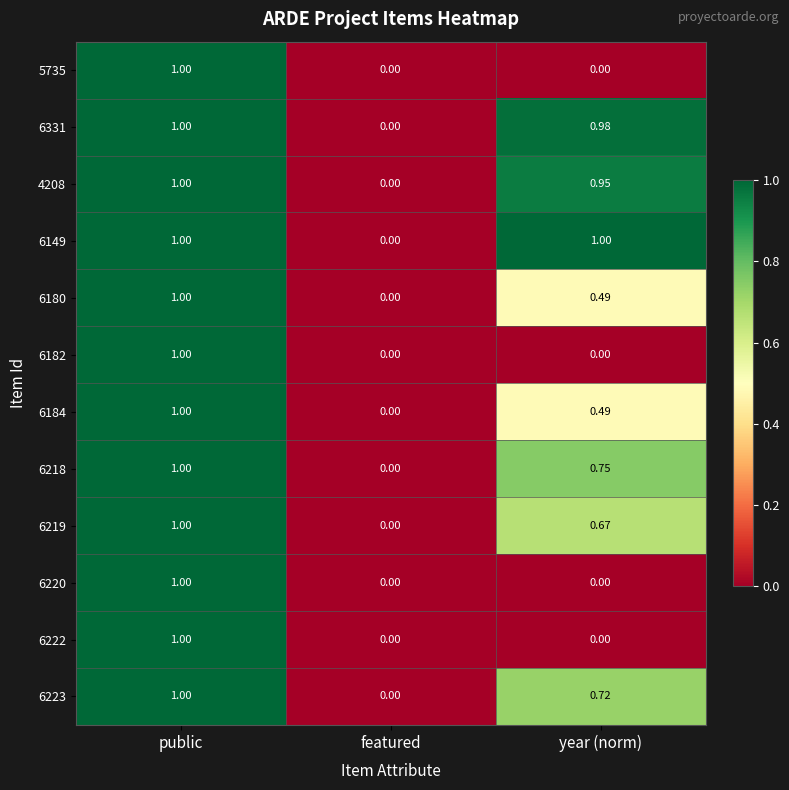

How many series are shown in this chart?

12